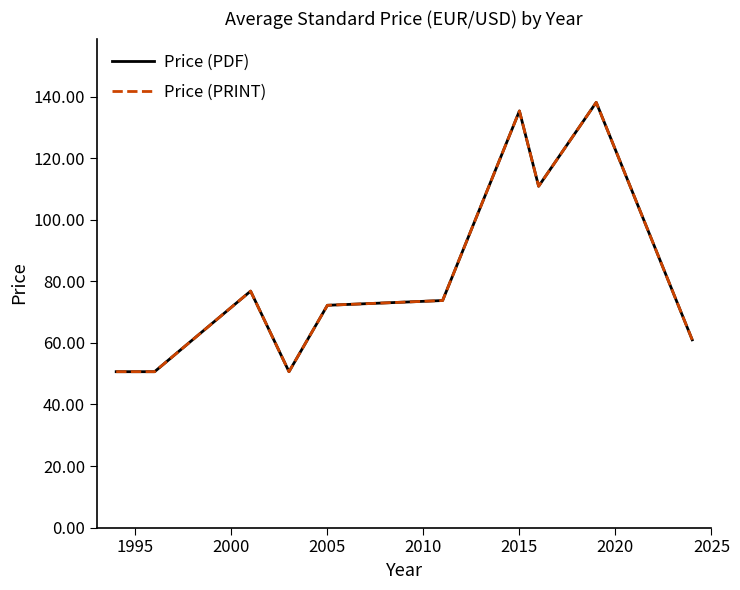

Does the chart display data point markers on the line(s)?

No